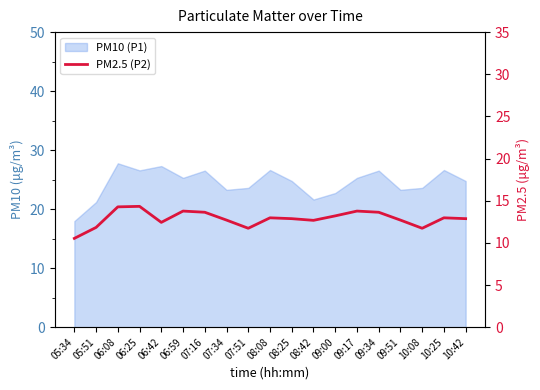

What is the value of the 9th point from the left?

11.7